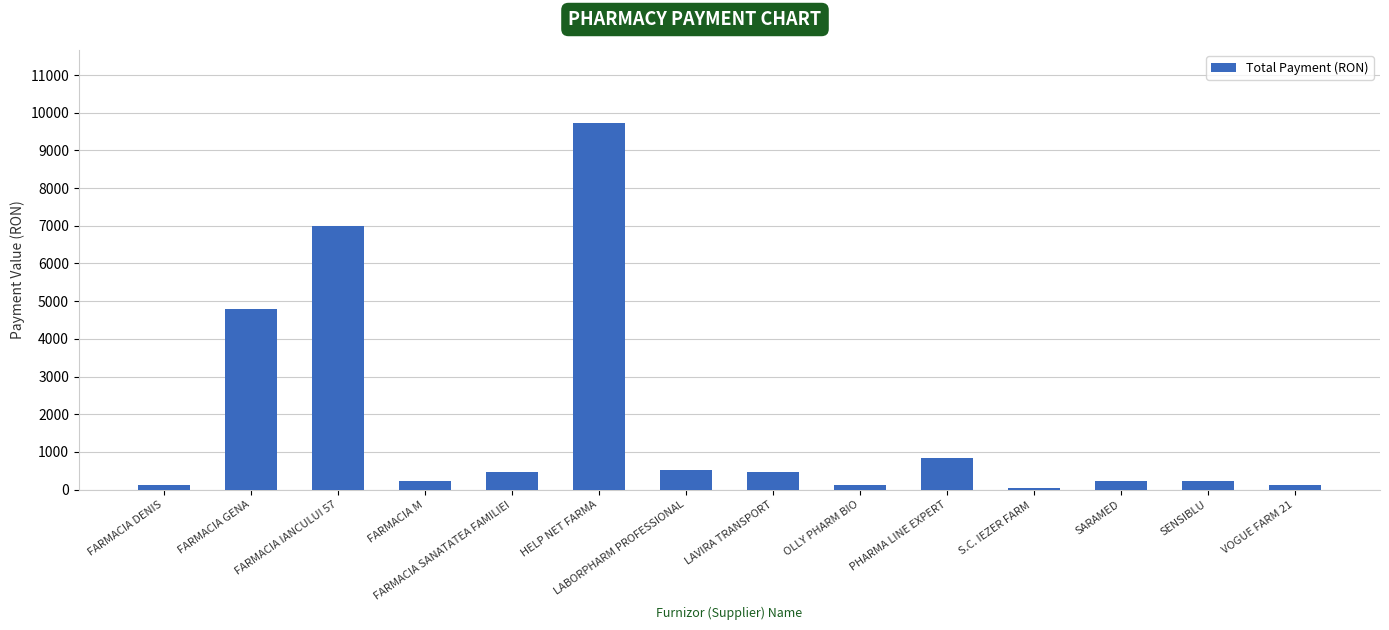

Read the value at OLLY PHARM BIO.

120.0